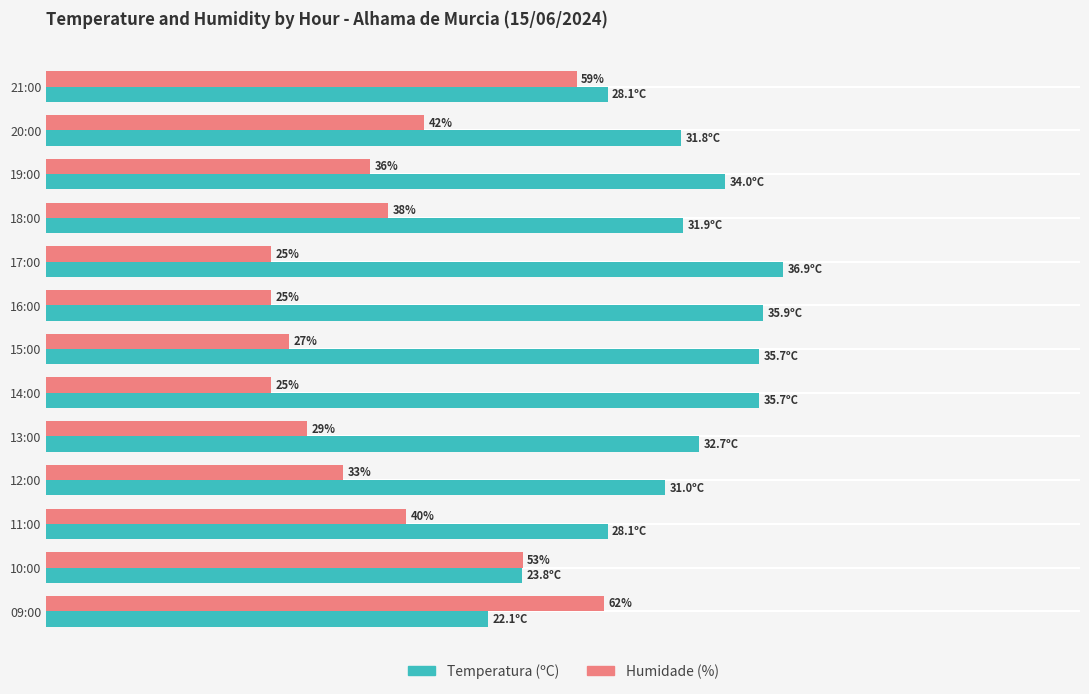

Which series has the largest total across all categories?

Temperatura (ºC)